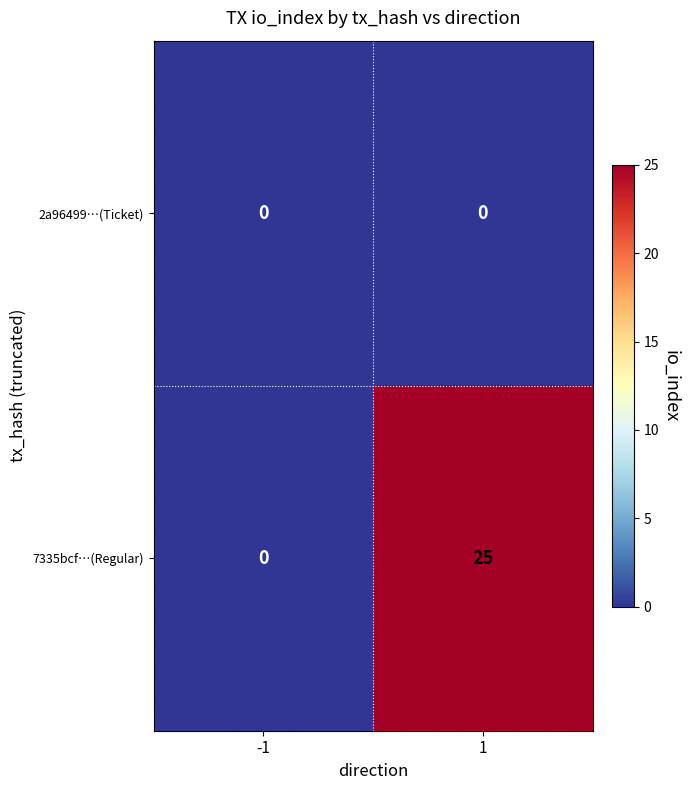

Which series has the largest total across all categories?

7335bcf…(Regular)